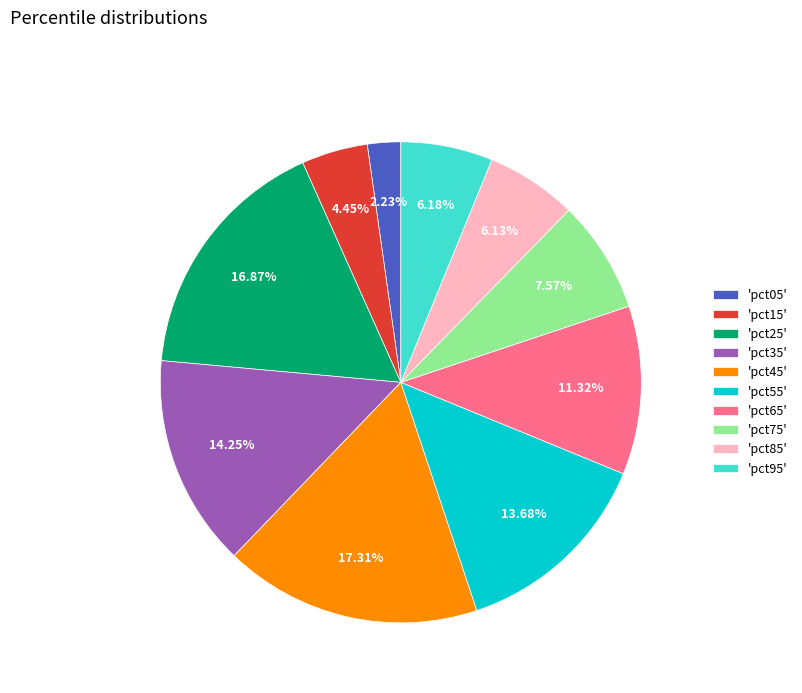

How many slices are in this pie chart?

10